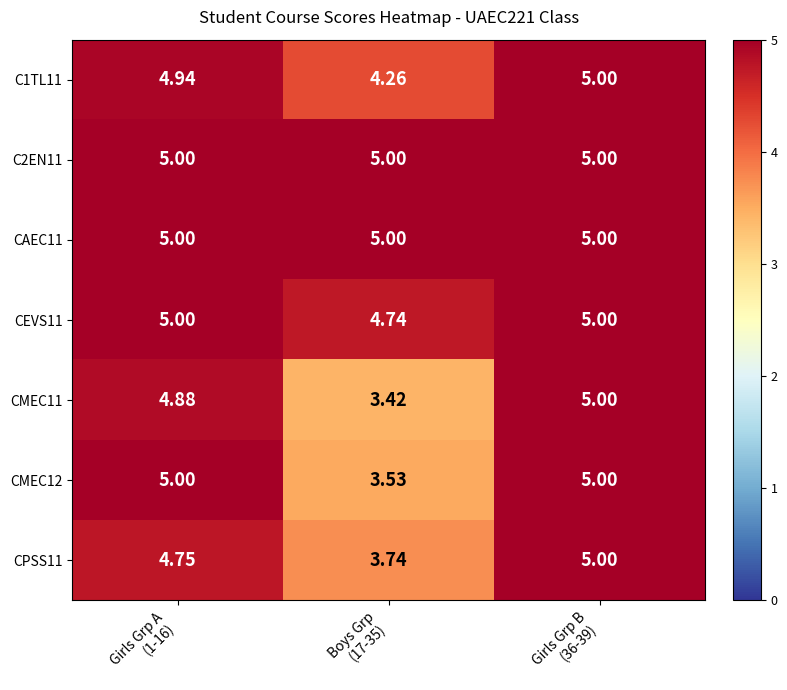

Reading left to right, what are all the values shown in this chart?

C1TL11: Girls Grp A
(1-16)=4.9	Boys Grp
(17-35)=4.3	Girls Grp B
(36-39)=5.0
C2EN11: Girls Grp A
(1-16)=5.0	Boys Grp
(17-35)=5.0	Girls Grp B
(36-39)=5.0
CAEC11: Girls Grp A
(1-16)=5.0	Boys Grp
(17-35)=5.0	Girls Grp B
(36-39)=5.0
CEVS11: Girls Grp A
(1-16)=5.0	Boys Grp
(17-35)=4.7	Girls Grp B
(36-39)=5.0
CMEC11: Girls Grp A
(1-16)=4.9	Boys Grp
(17-35)=3.4	Girls Grp B
(36-39)=5.0
CMEC12: Girls Grp A
(1-16)=5.0	Boys Grp
(17-35)=3.5	Girls Grp B
(36-39)=5.0
CPSS11: Girls Grp A
(1-16)=4.8	Boys Grp
(17-35)=3.7	Girls Grp B
(36-39)=5.0